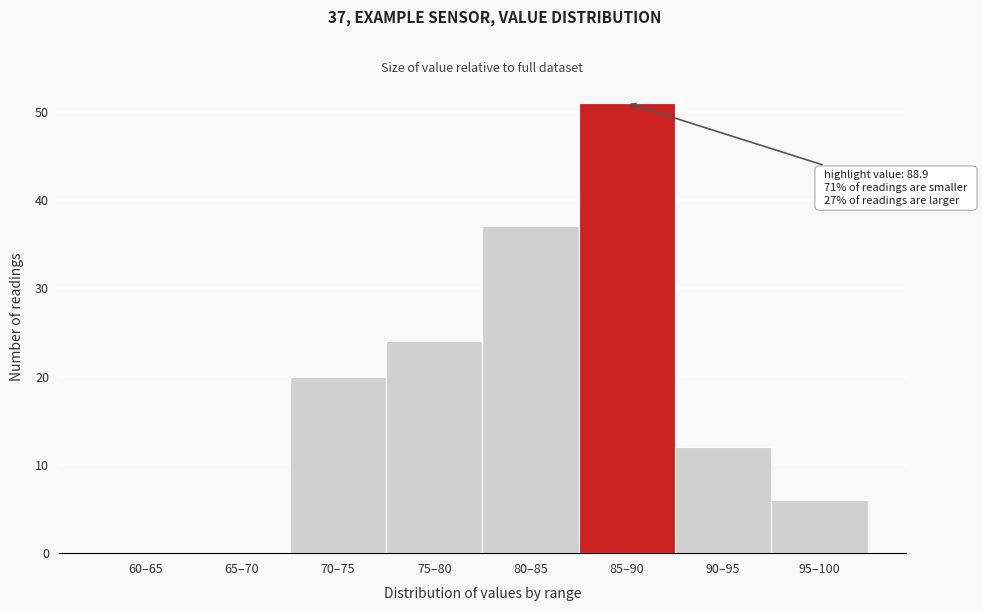

Reading left to right, extract all data points from this chart.

60–65=0	65–70=0	70–75=20	75–80=24	80–85=37	85–90=51	90–95=12	95–100=6